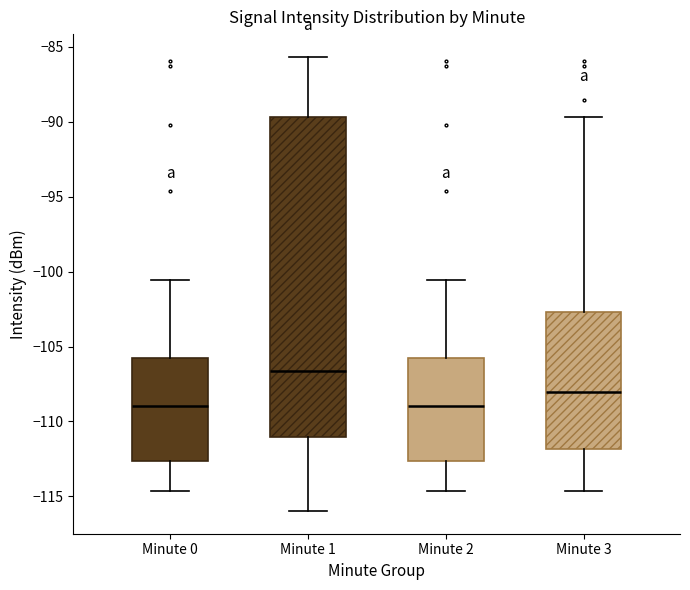

Reading left to right, read every box against the y-axis: the position of its median line, the range the box covers, and the ends of its whiskers. The values are not printed on the chart, so give them approximately, as read against the axis.

Minute 0: median -109.0, box -112.5 to -106.0, whiskers -114.5 to -100.5
Minute 1: median -106.5, box -111.0 to -89.5, whiskers -116.0 to -85.5
Minute 2: median -109.0, box -112.5 to -106.0, whiskers -114.5 to -100.5
Minute 3: median -108.0, box -112.0 to -102.5, whiskers -114.5 to -89.5